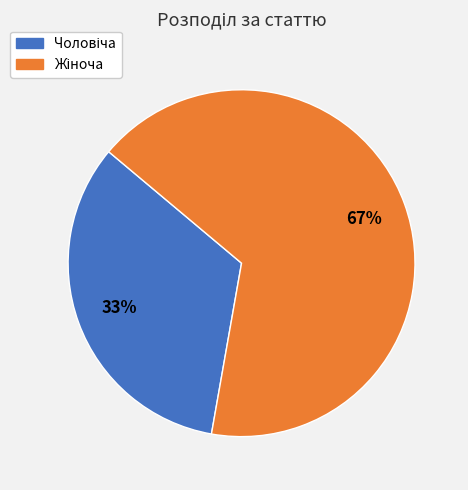

Is there a majority slice in this chart?

Yes